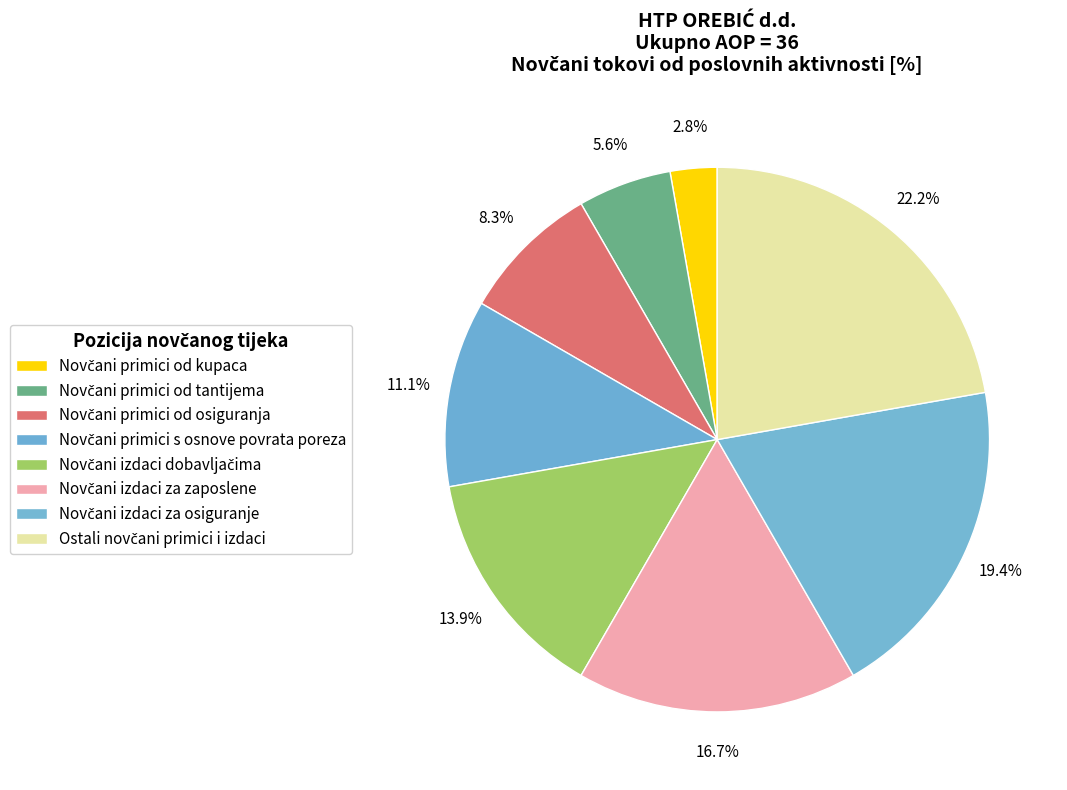

Does any single category account for the majority?

No